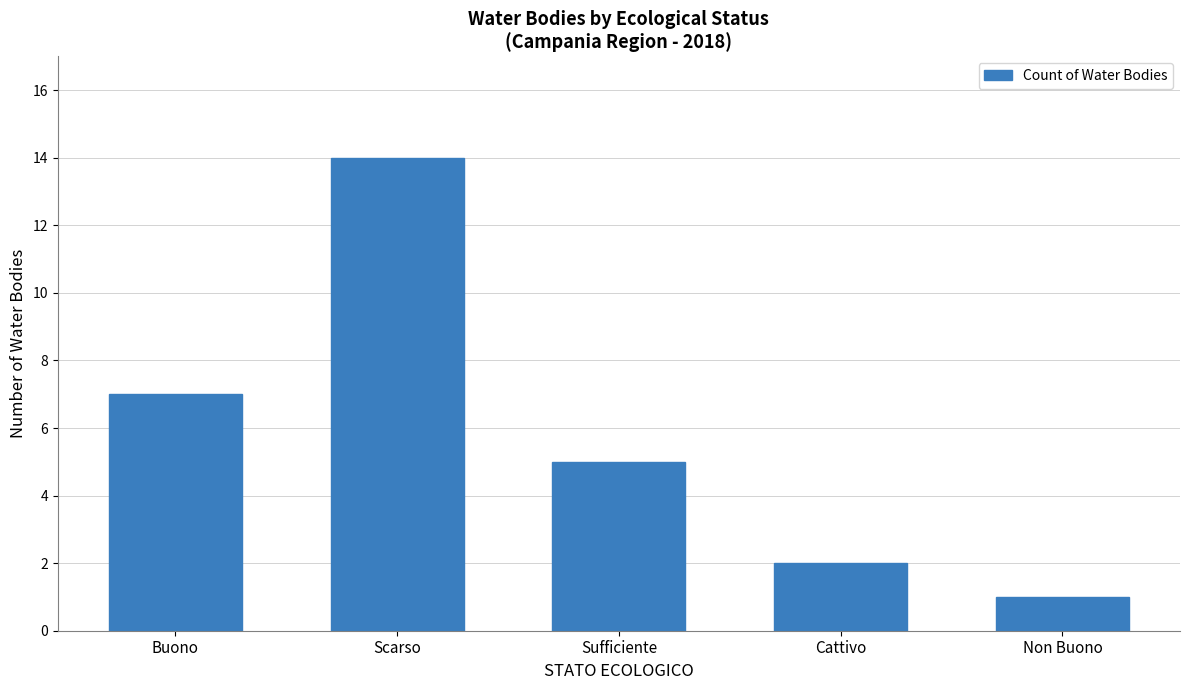

Reading left to right, transcribe all the data shown in this chart.

Buono=7	Scarso=14	Sufficiente=5	Cattivo=2	Non Buono=1